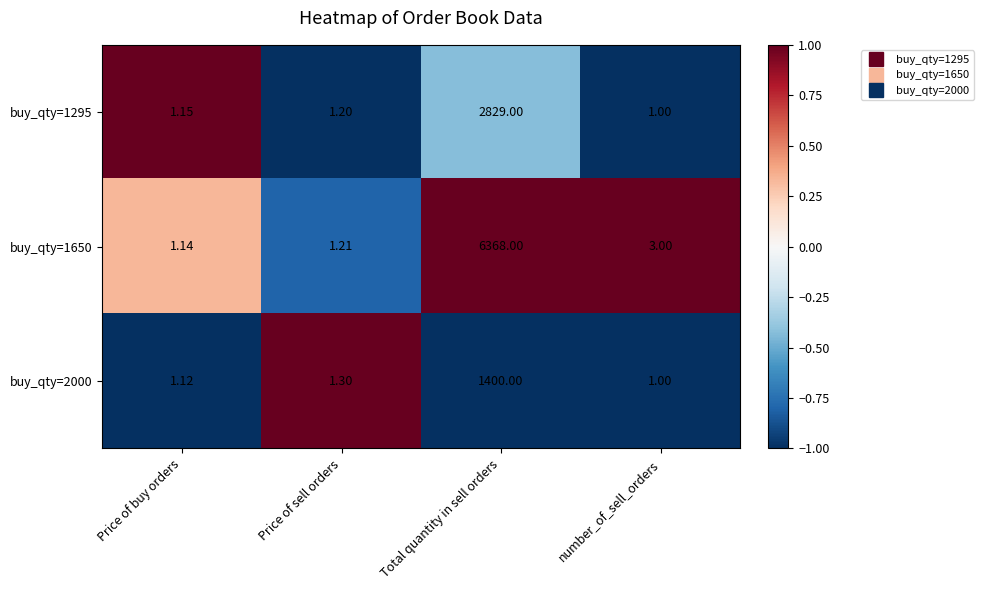

What is the minimum value shown in the chart?

1.0